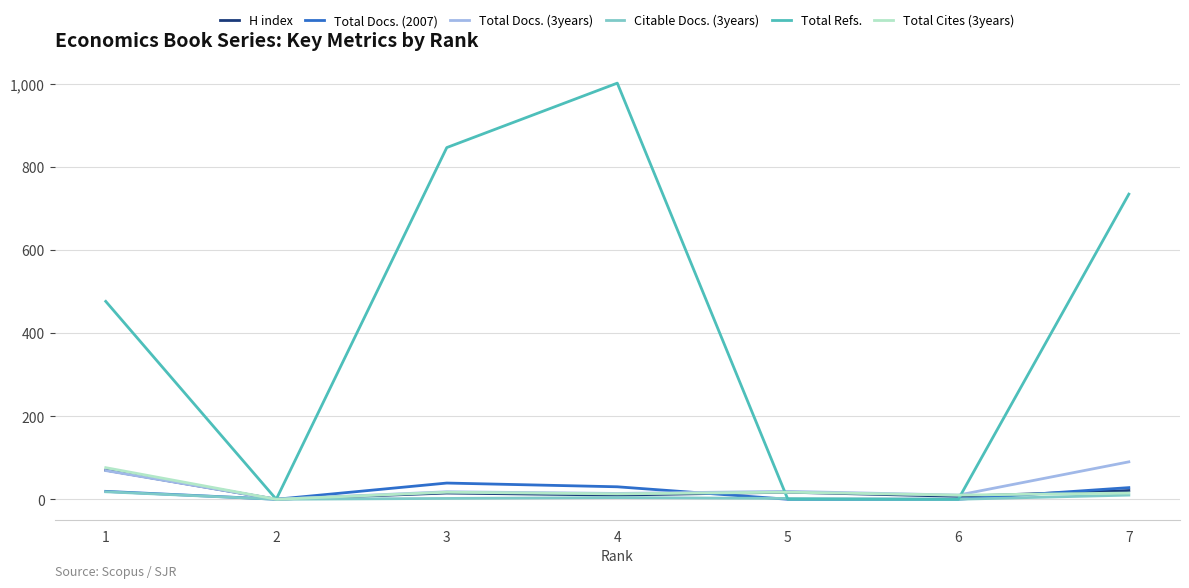

The value of Total Refs. at 5 is 0. True or false?

True